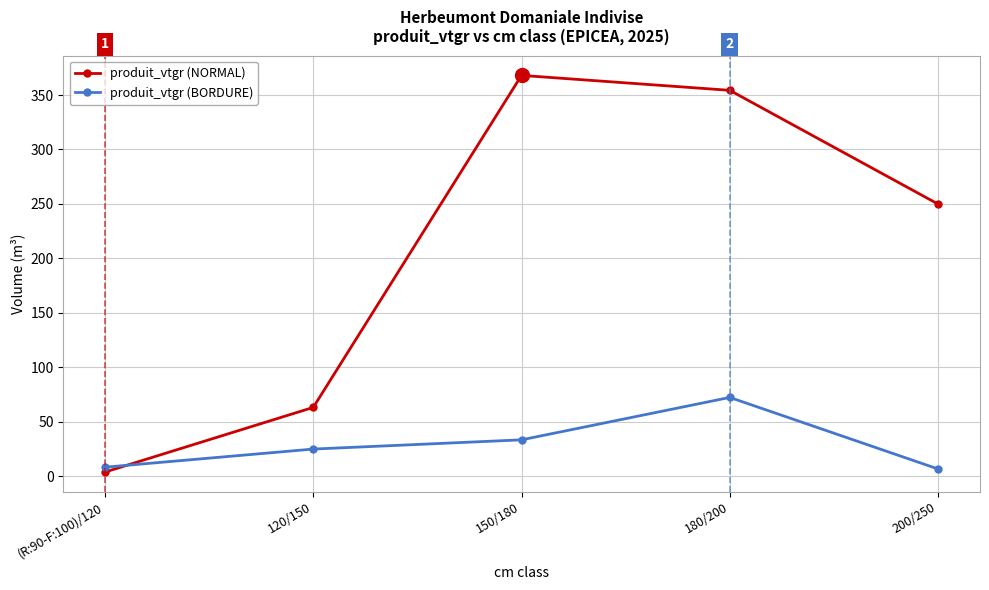

True or false: produit_vtgr (BORDURE) and produit_vtgr (NORMAL) cross at least once.

True